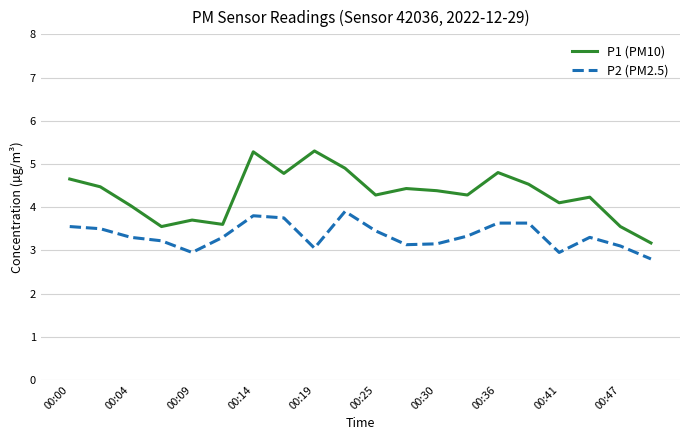

Rank the series by their maximum value, from highest to lowest.

P1 (PM10), P2 (PM2.5)